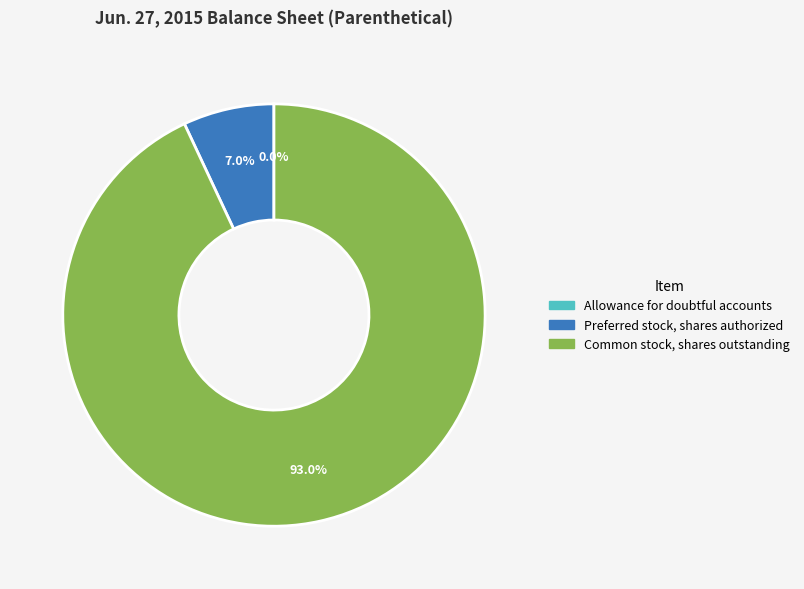

Which slice is the largest?

Common stock, shares outstanding